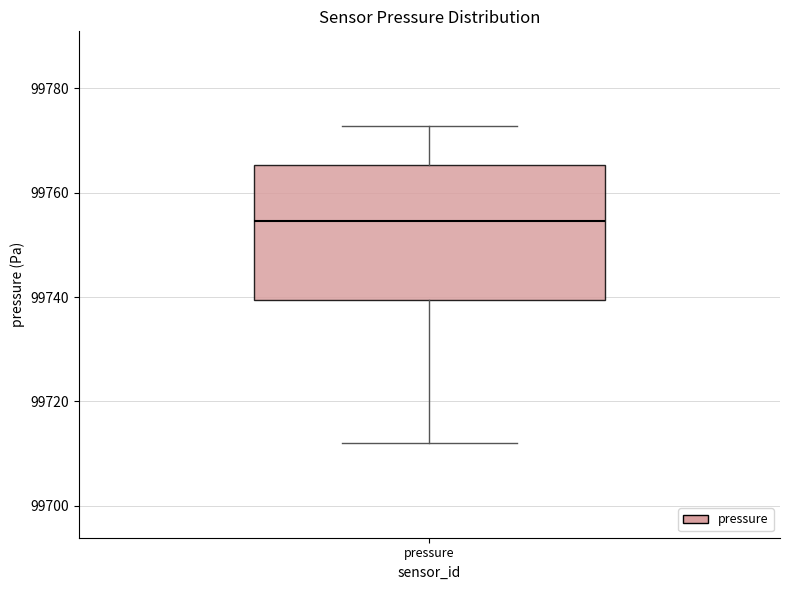

Where does the lower whisker of the box for pressure end on the y-axis? The values are not printed on the chart, so give them approximately, as read against the axis.

99712